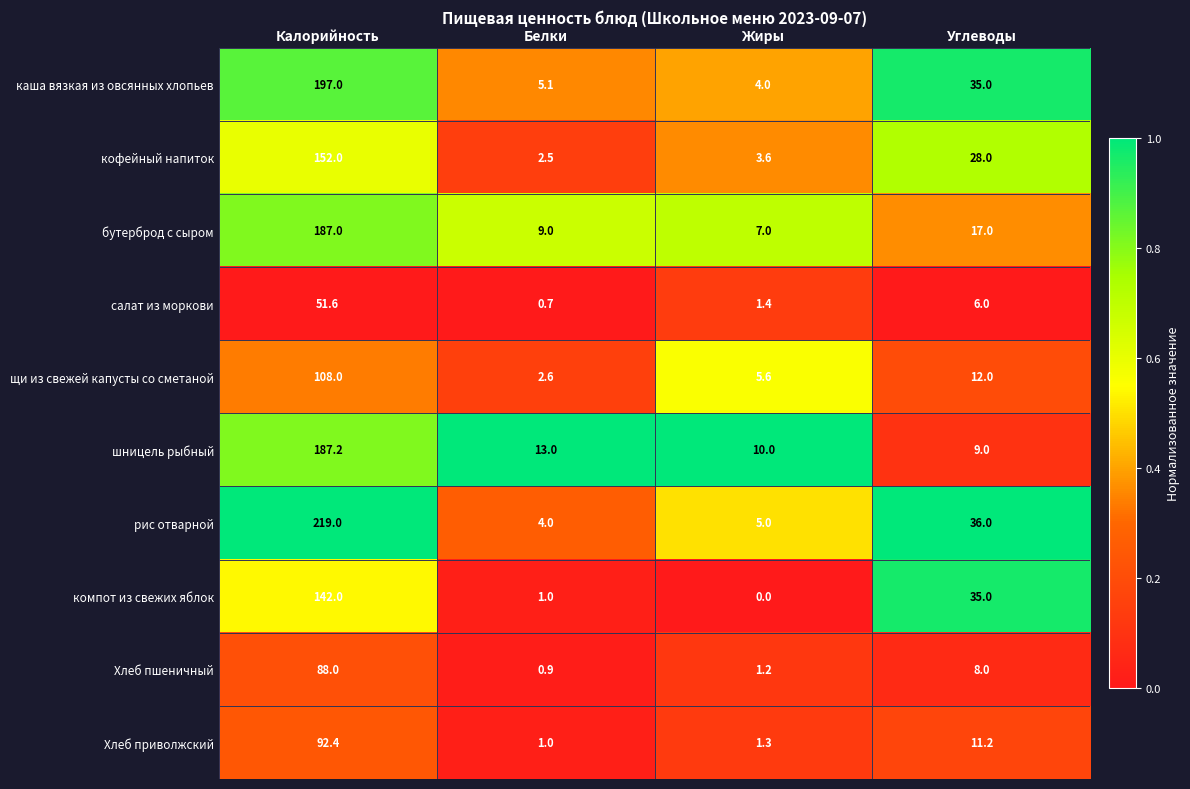

Rank the series by their maximum value, from lowest to highest.

салат из моркови, Хлеб пшеничный, Хлеб приволжский, щи из свежей капусты со сметаной, компот из свежих яблок, кофейный напиток, бутерброд с сыром, шницель рыбный, каша вязкая из овсянных хлопьев, рис отварной